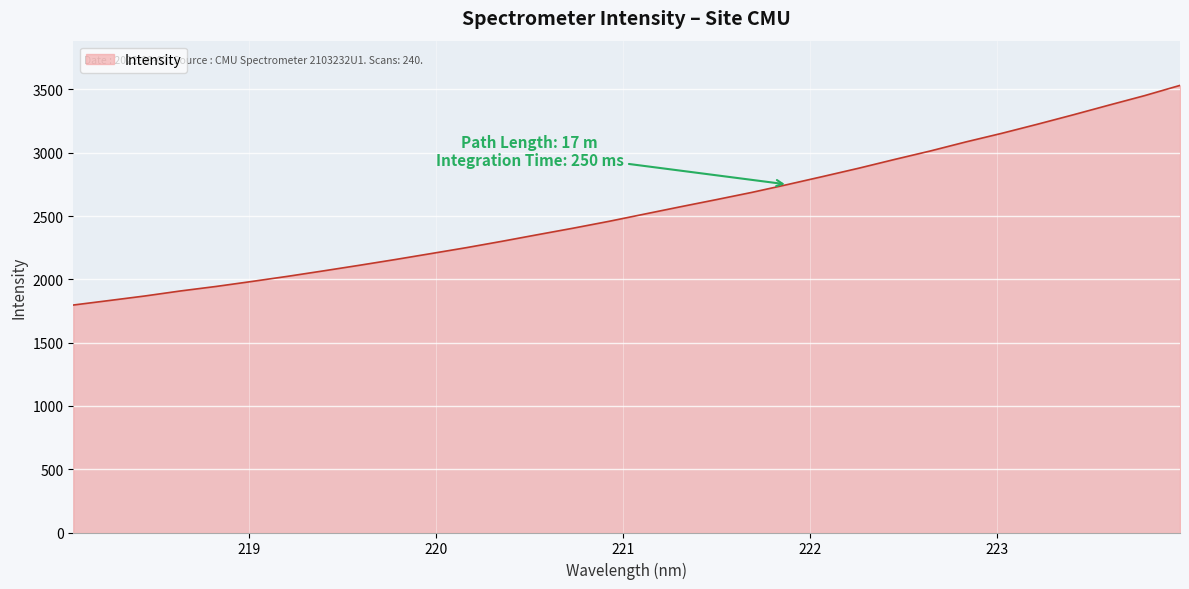

What is the smallest value displayed?

1797.0